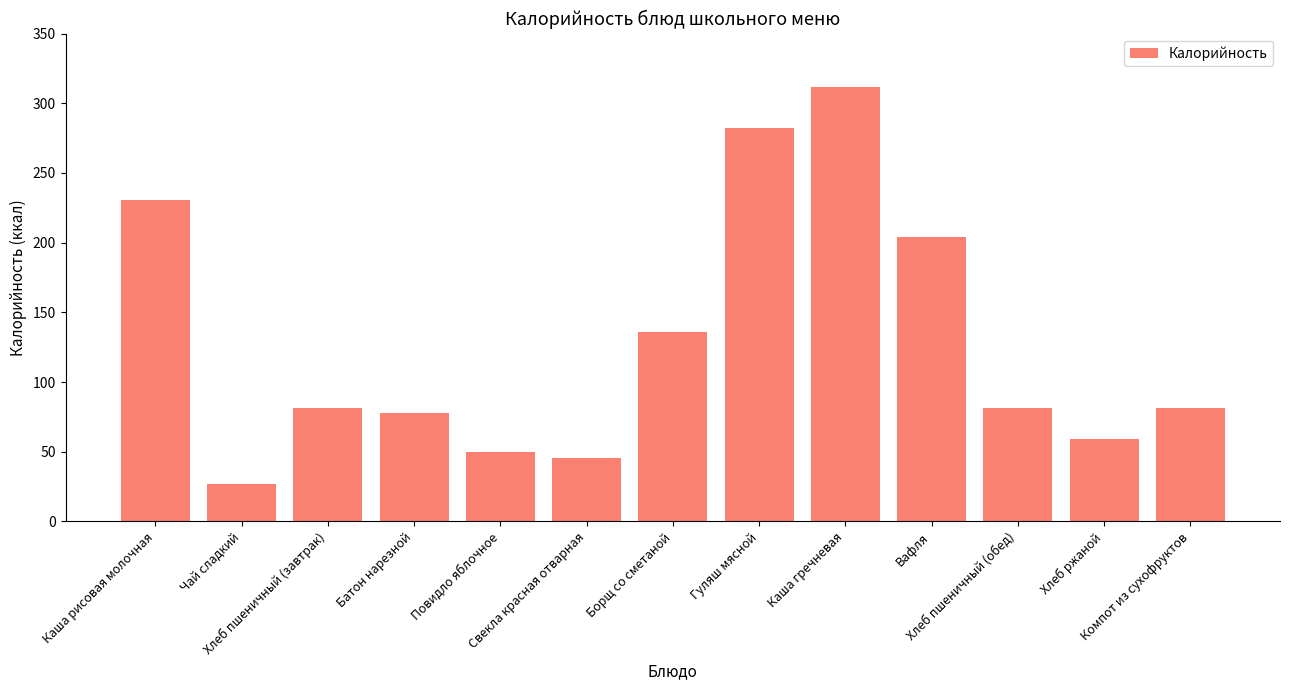

What is the ratio of the value at Чай сладкий to the value at Каша рисовая молочная?

0.1